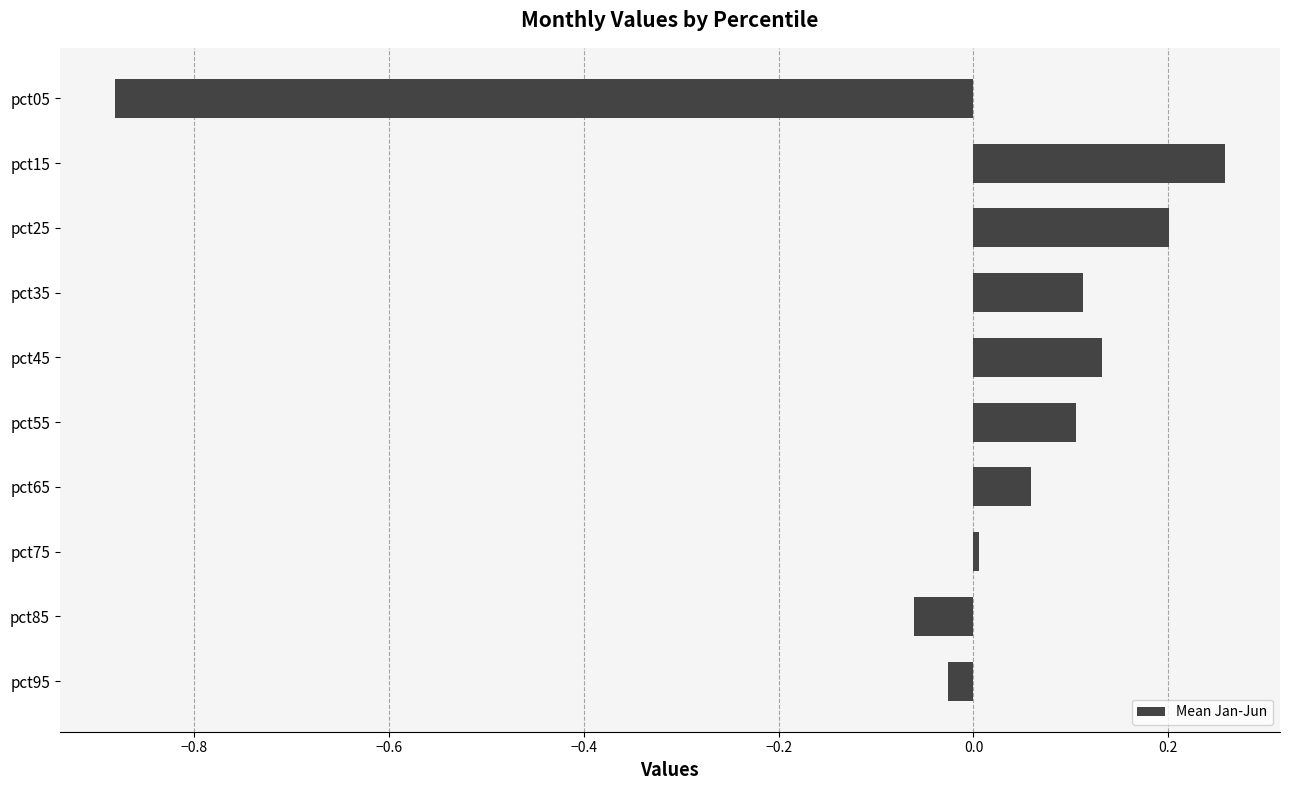

Is it true that the value at pct25 is 0.2?

True